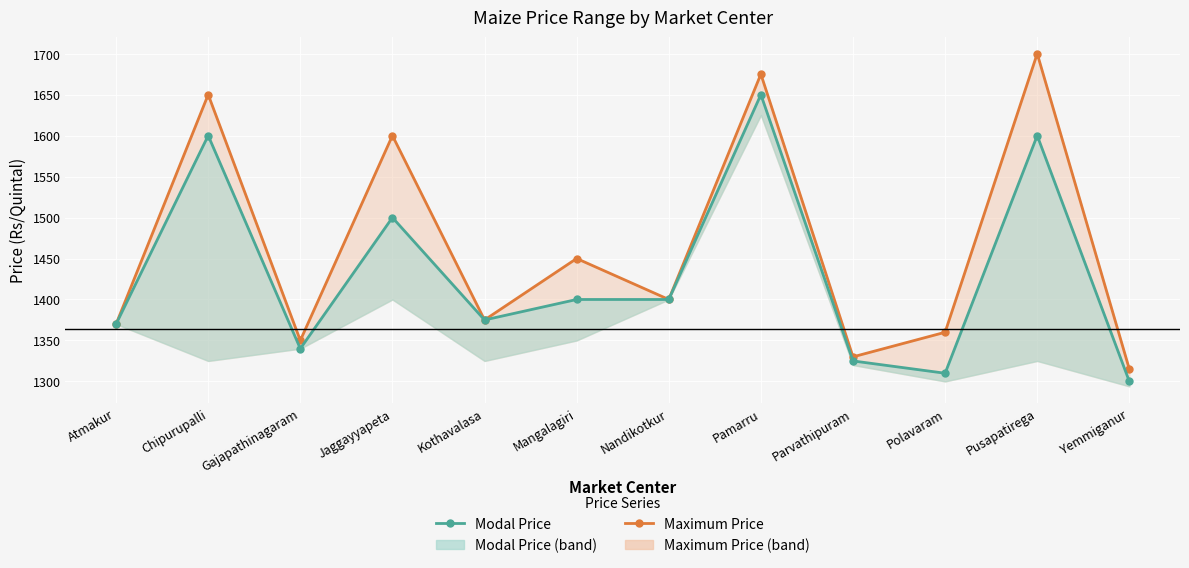

Where is Modal Price nearest to the value 1475?

Jaggayyapeta